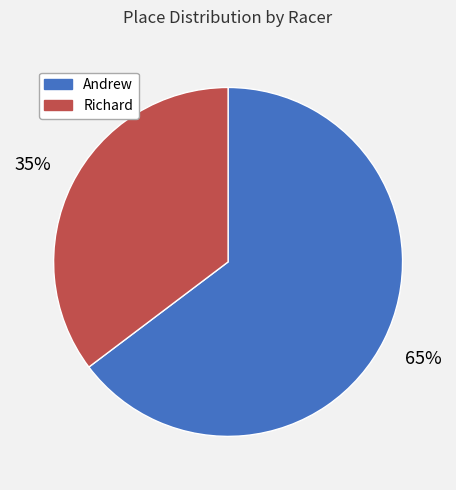

To the nearest percent, what percentage of the pie is Andrew?

65%